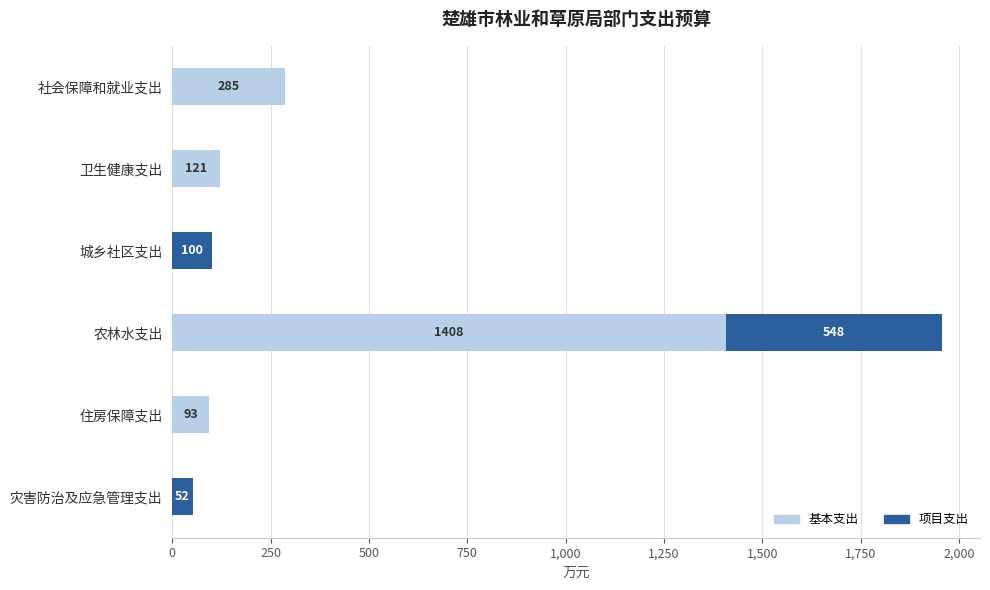

What is the total value across all series at 城乡社区支出?

100.0